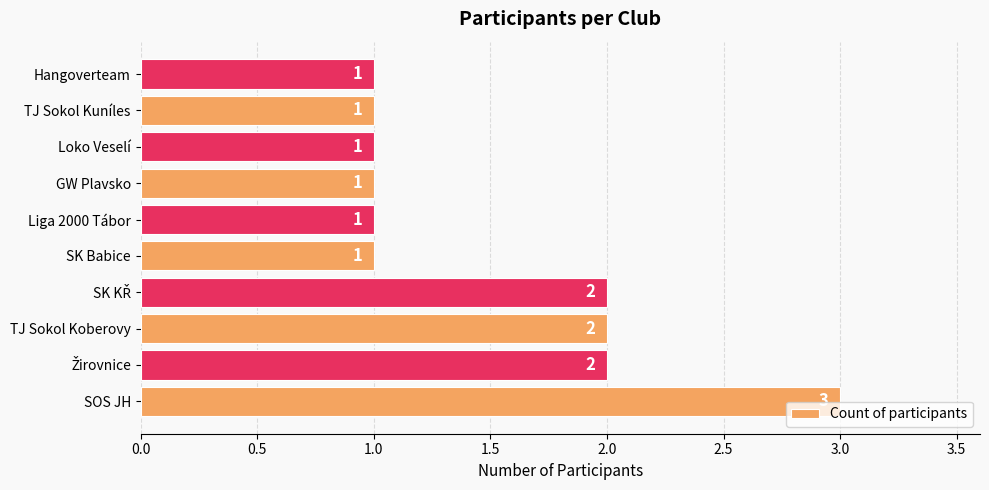

Reading bottom to top, extract all data points from this chart.

3	2	2	2	1	1	1	1	1	1